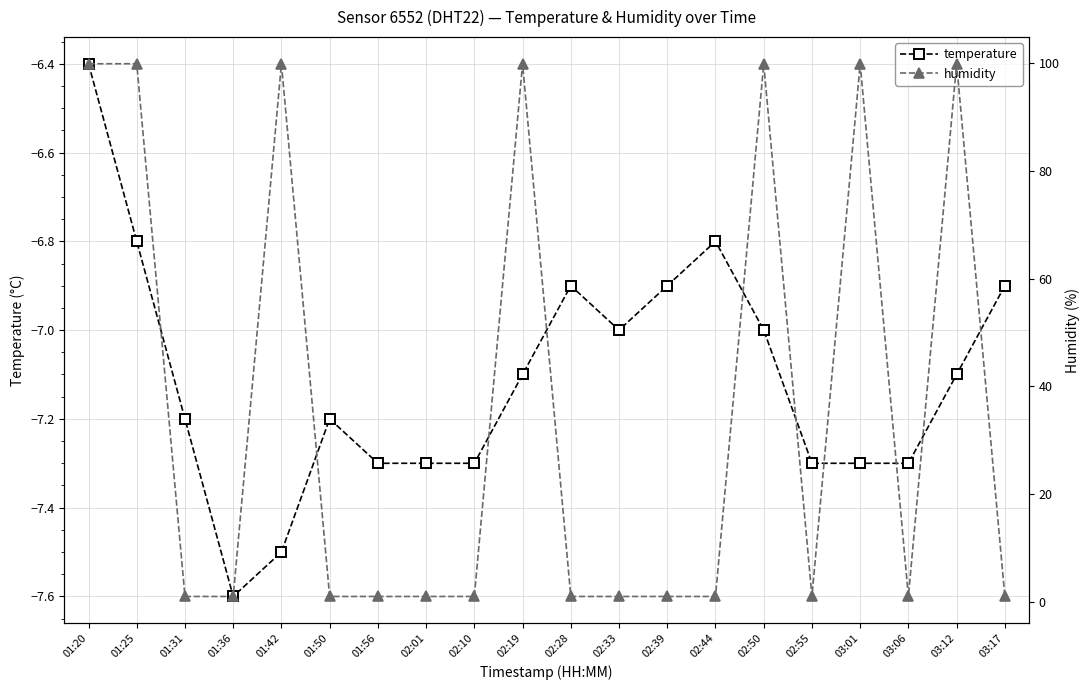

Between 02:50 and 01:36, which is larger?

02:50